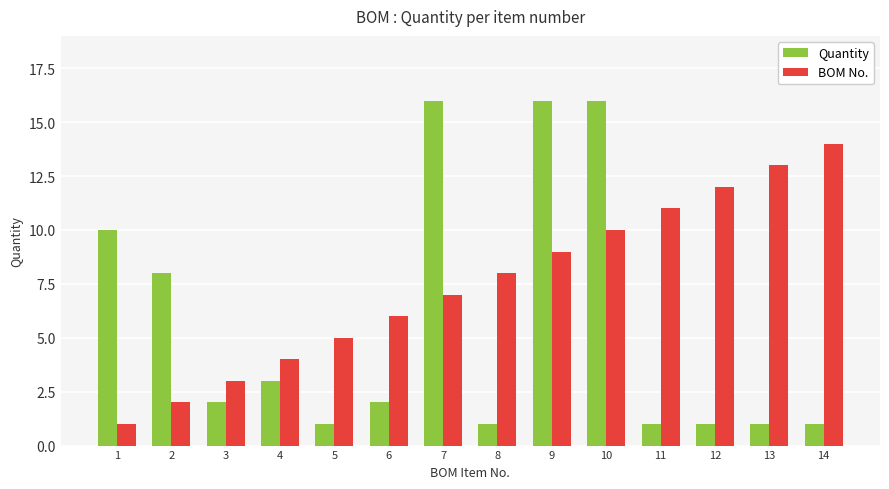

What is the value of the BOM No. bar at the 5th from the left?

5